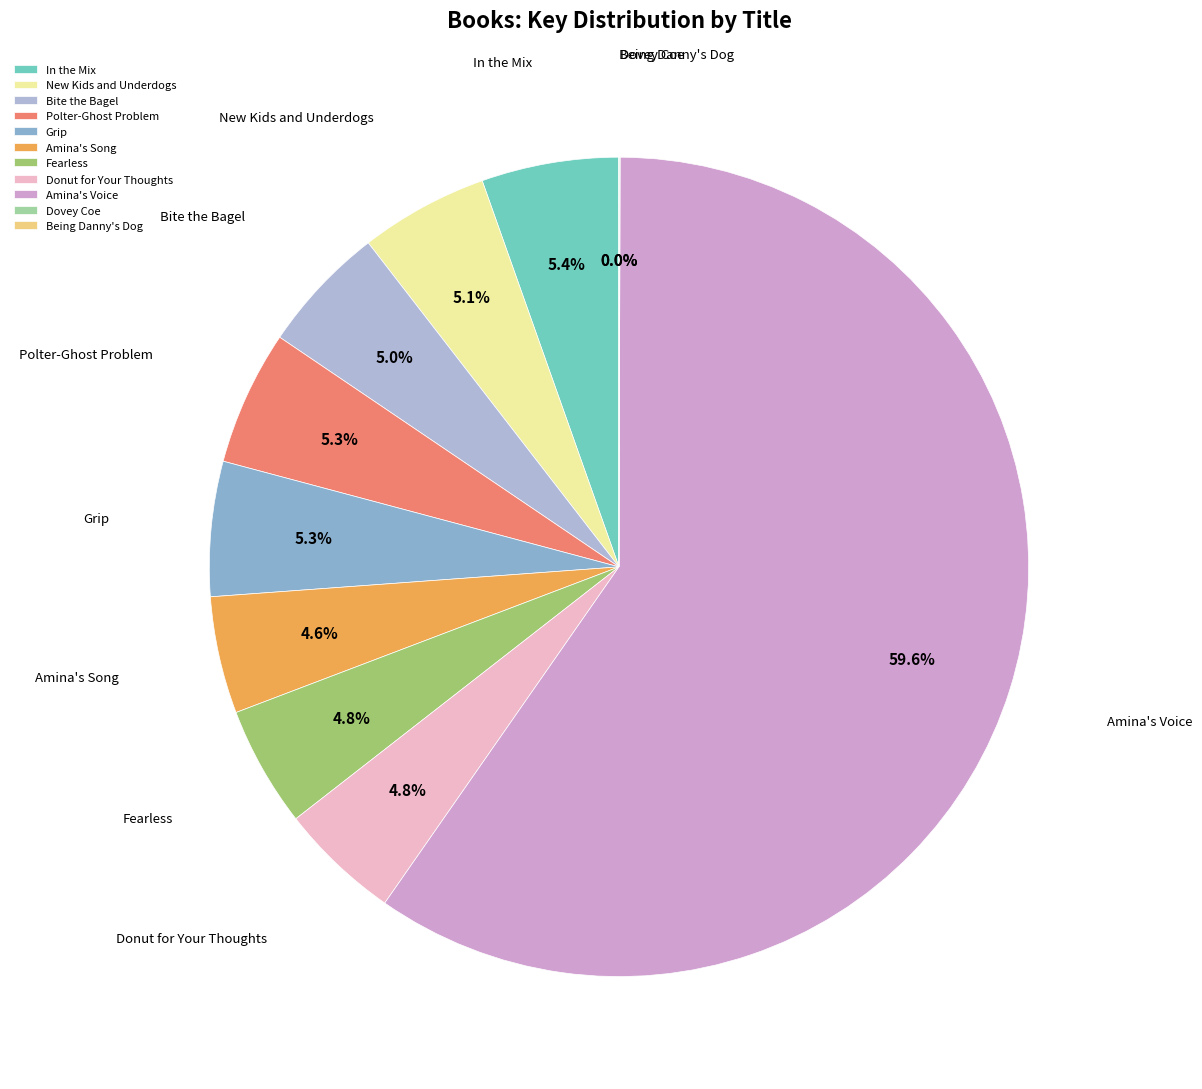

What is the ratio of the value at Amina's Voice to the value at In the Mix?

11.0